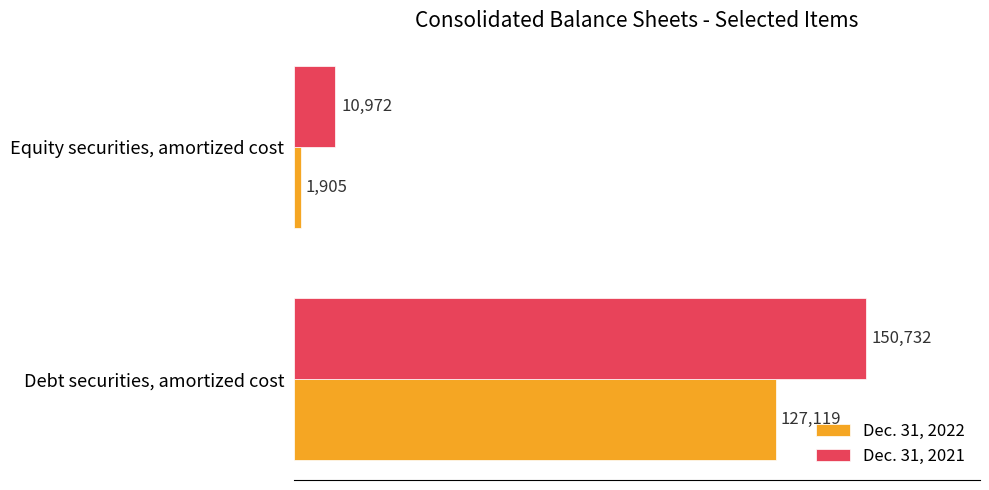

List the series in order of their overall mean, lowest first.

Dec. 31, 2022, Dec. 31, 2021